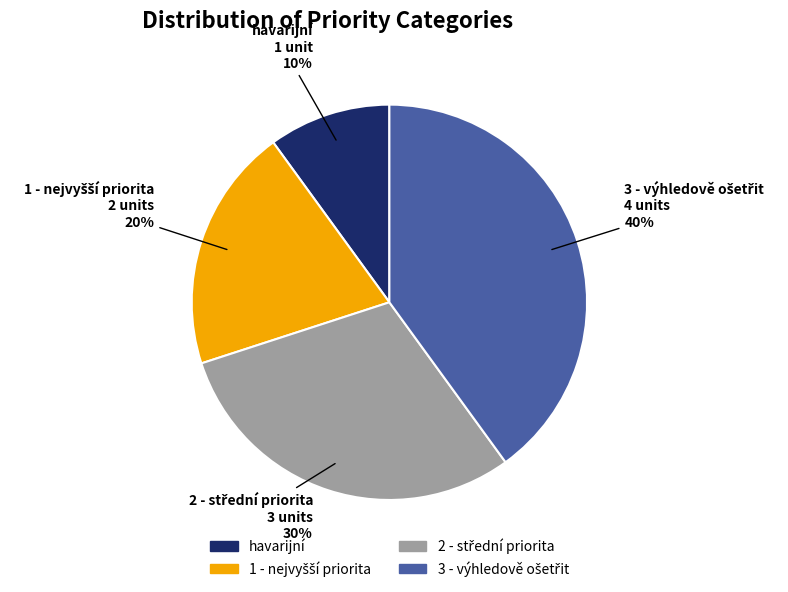

To the nearest percent, what portion does havarijní represent?

10%